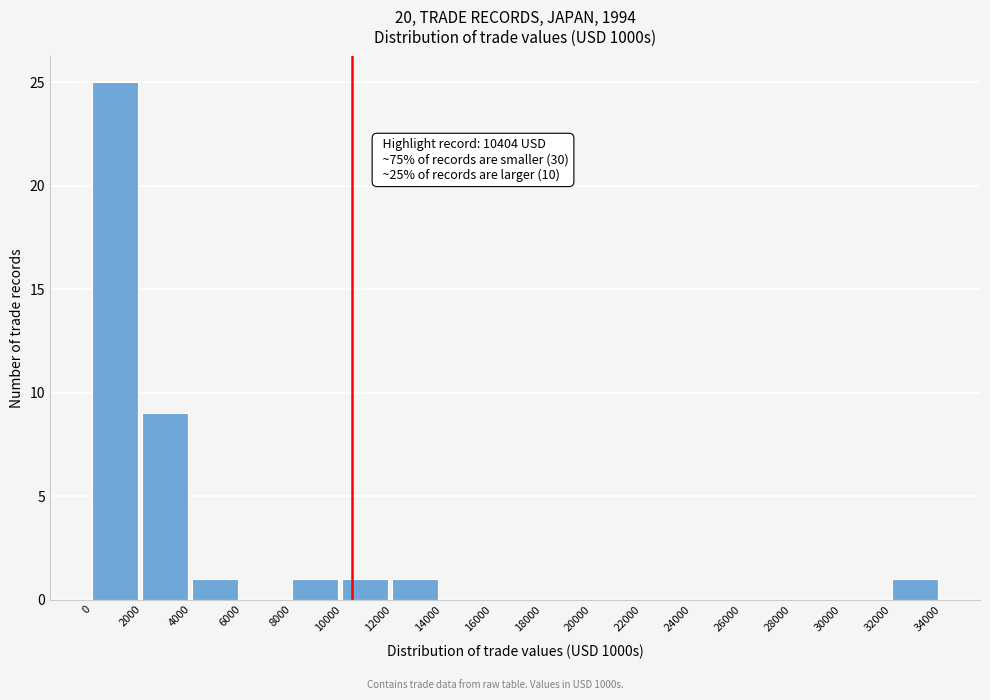

Over which range of the x-axis is the bar tallest?

0 to 2000